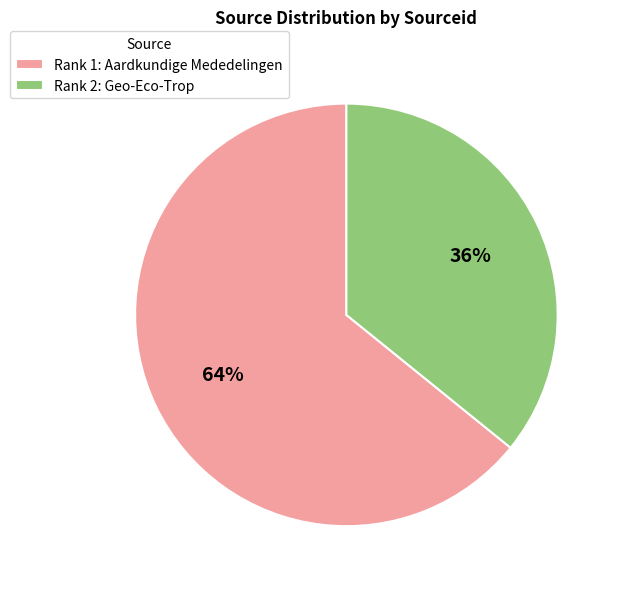

What is the smallest slice in the pie chart?

Rank 2: Geo-Eco-Trop